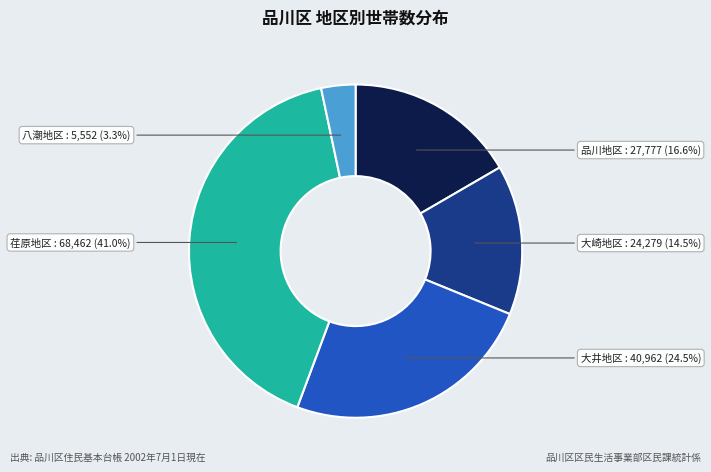

Is there any slice that represents more than half of the pie?

No